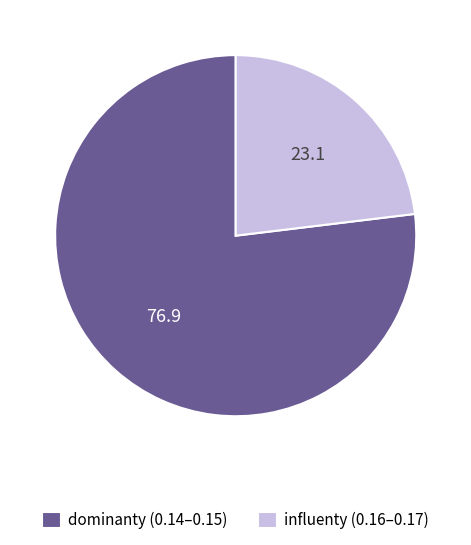

Is there a majority slice in this chart?

Yes